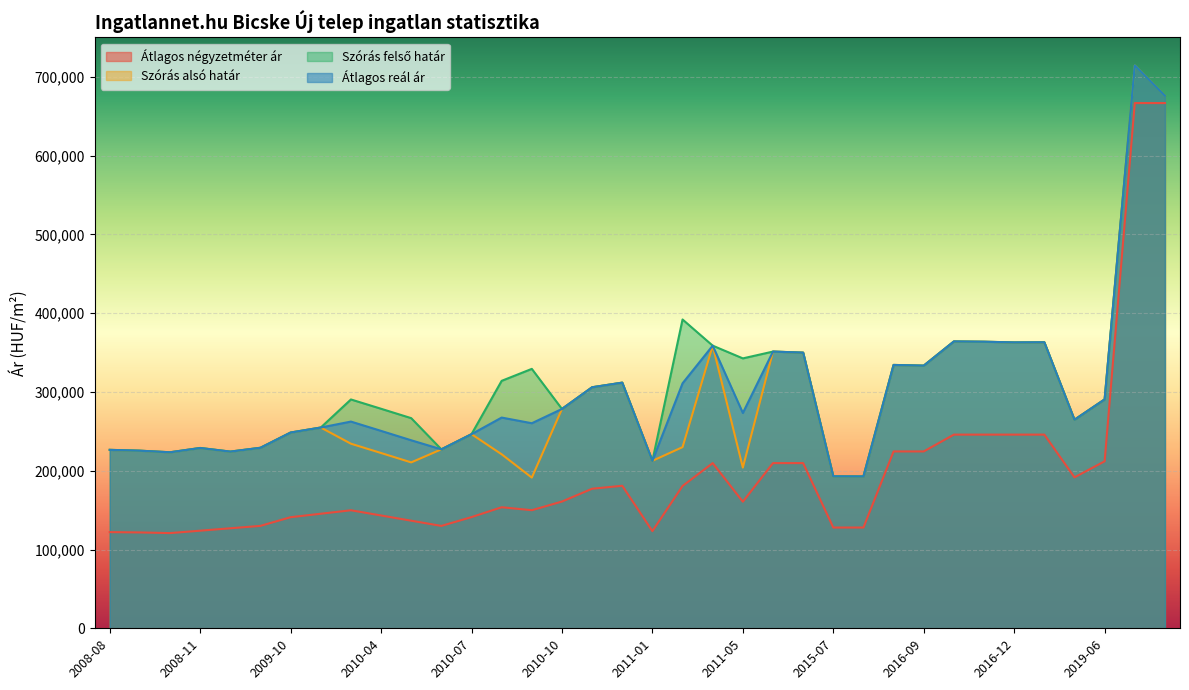

What are all the series names shown in the legend?

Átlagos négyzetméter ár, Szórás alsó határ, Szórás felső határ, Átlagos reál ár